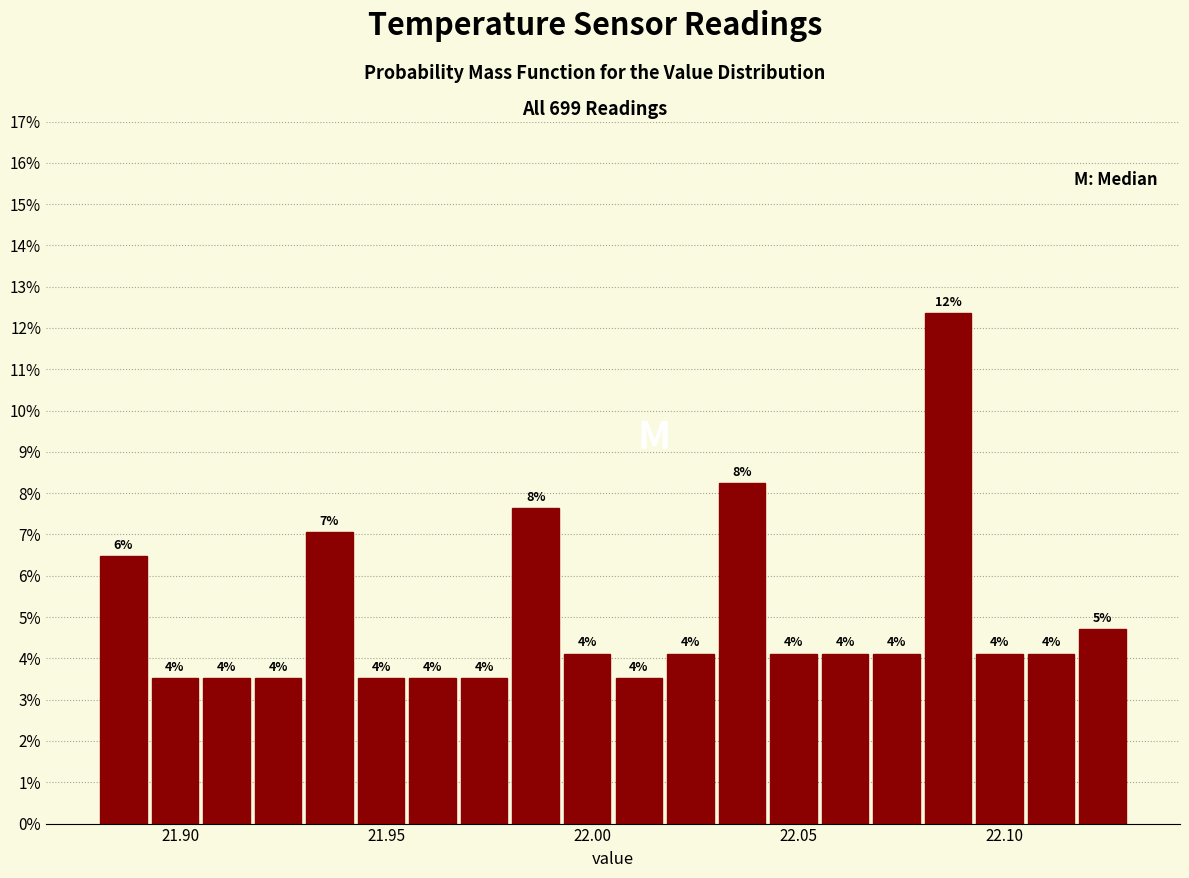

Read against the x-axis, roughly where is the centre of the tallest bar?

22.085